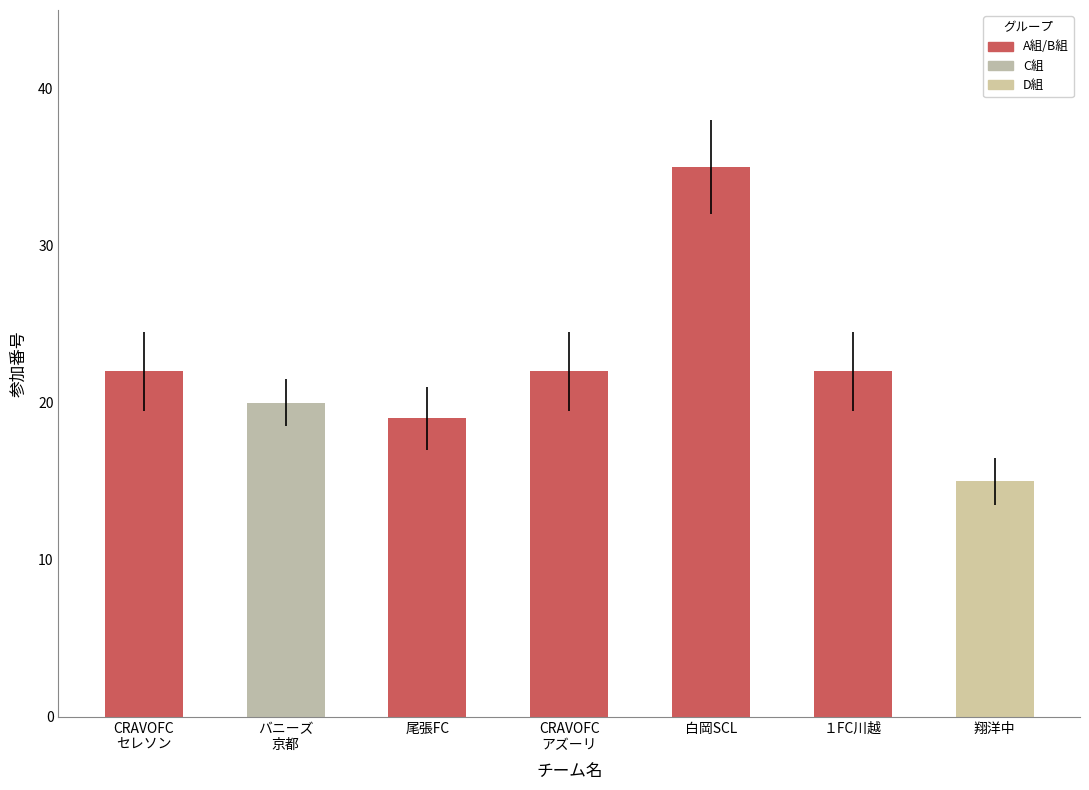

Between バニーズ
京都 and CRAVOFC
セレソン, which is larger?

CRAVOFC
セレソン